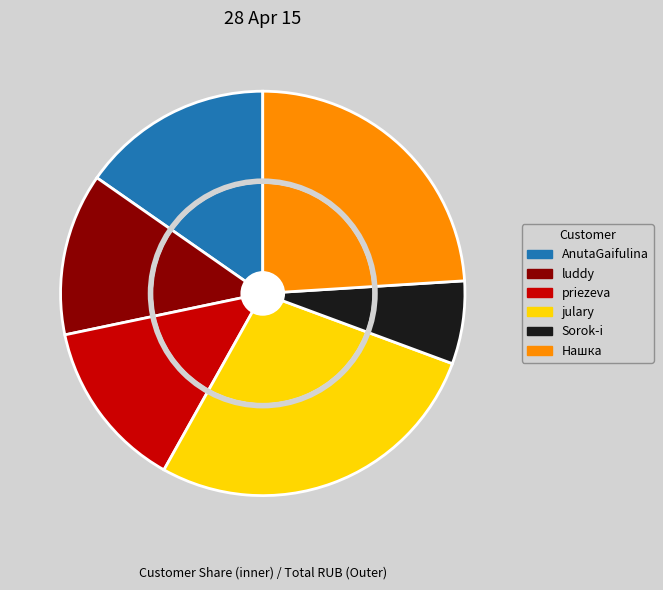

True or false: julary accounts for 27% of the total.

True